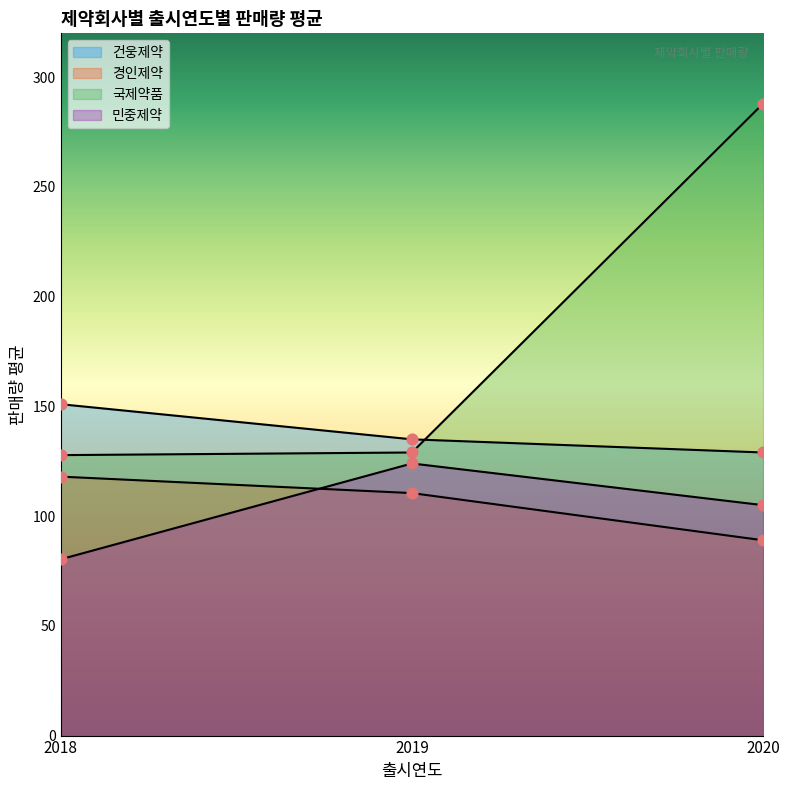

At which category is the sum across all series the highest?

2020